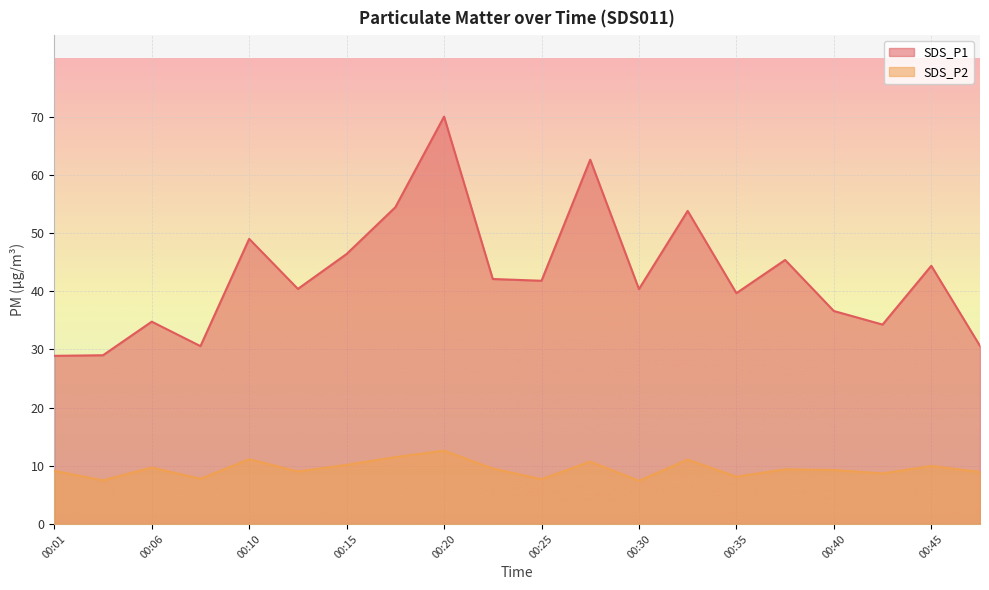

Between 00:15 and 00:08, which is larger?

00:15